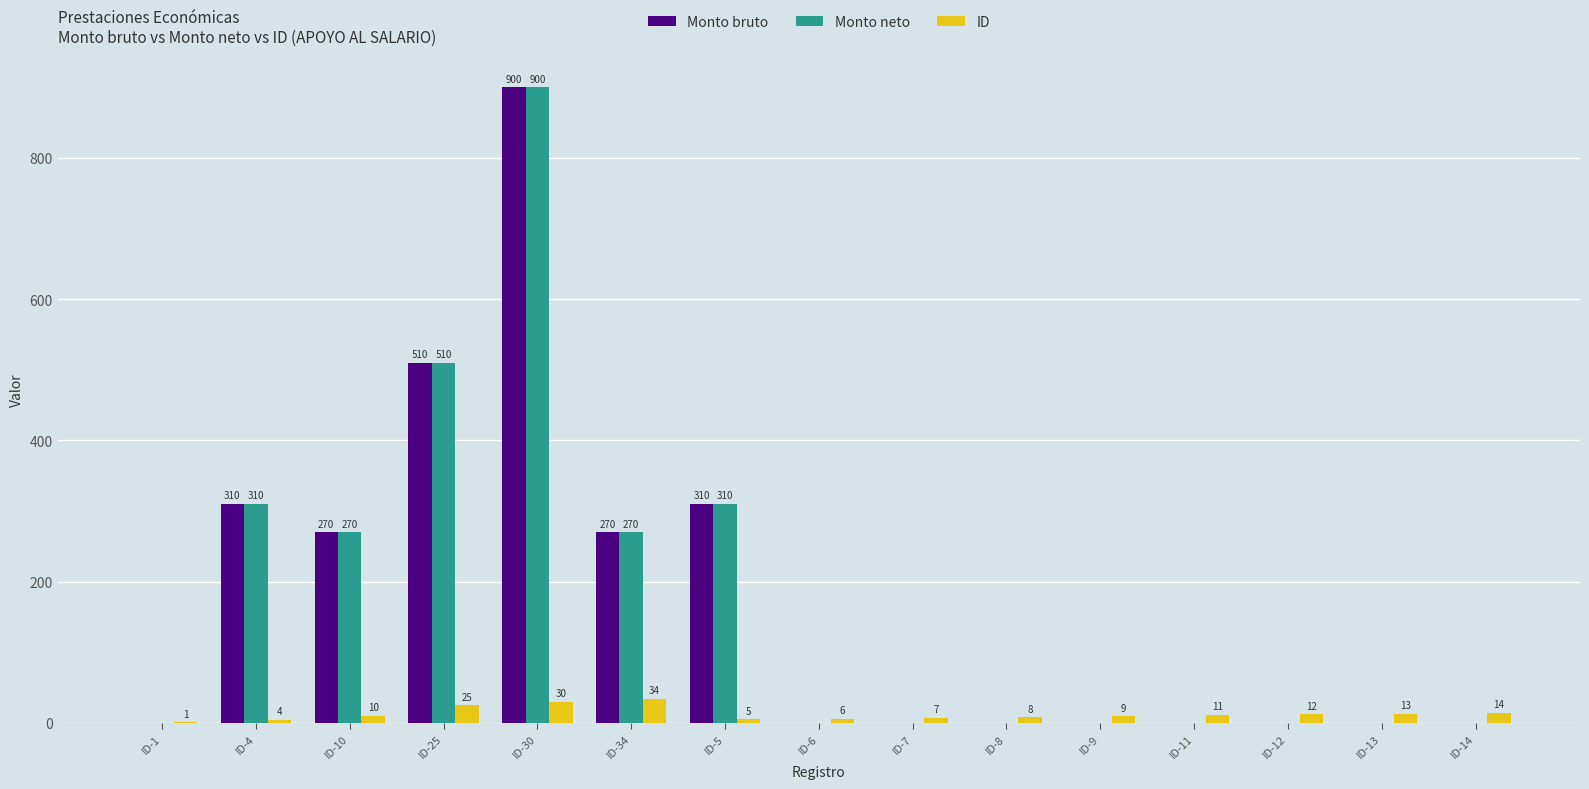

Reading left to right, what are all the values shown in this chart?

Monto bruto: 0	310	270	510	900	270	310	0	0	0	0	0	0	0	0
Monto neto: 0	310	270	510	900	270	310	0	0	0	0	0	0	0	0
ID: 1	4	10	25	30	34	5	6	7	8	9	11	12	13	14